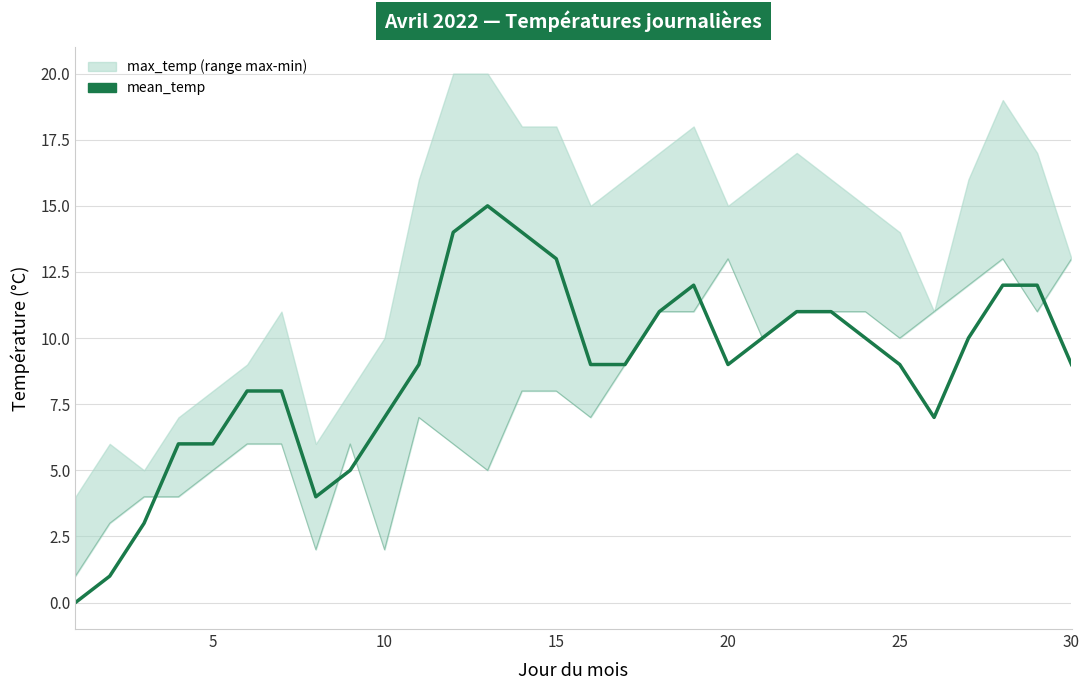

How many values in the mean_temp series are below 9?

11